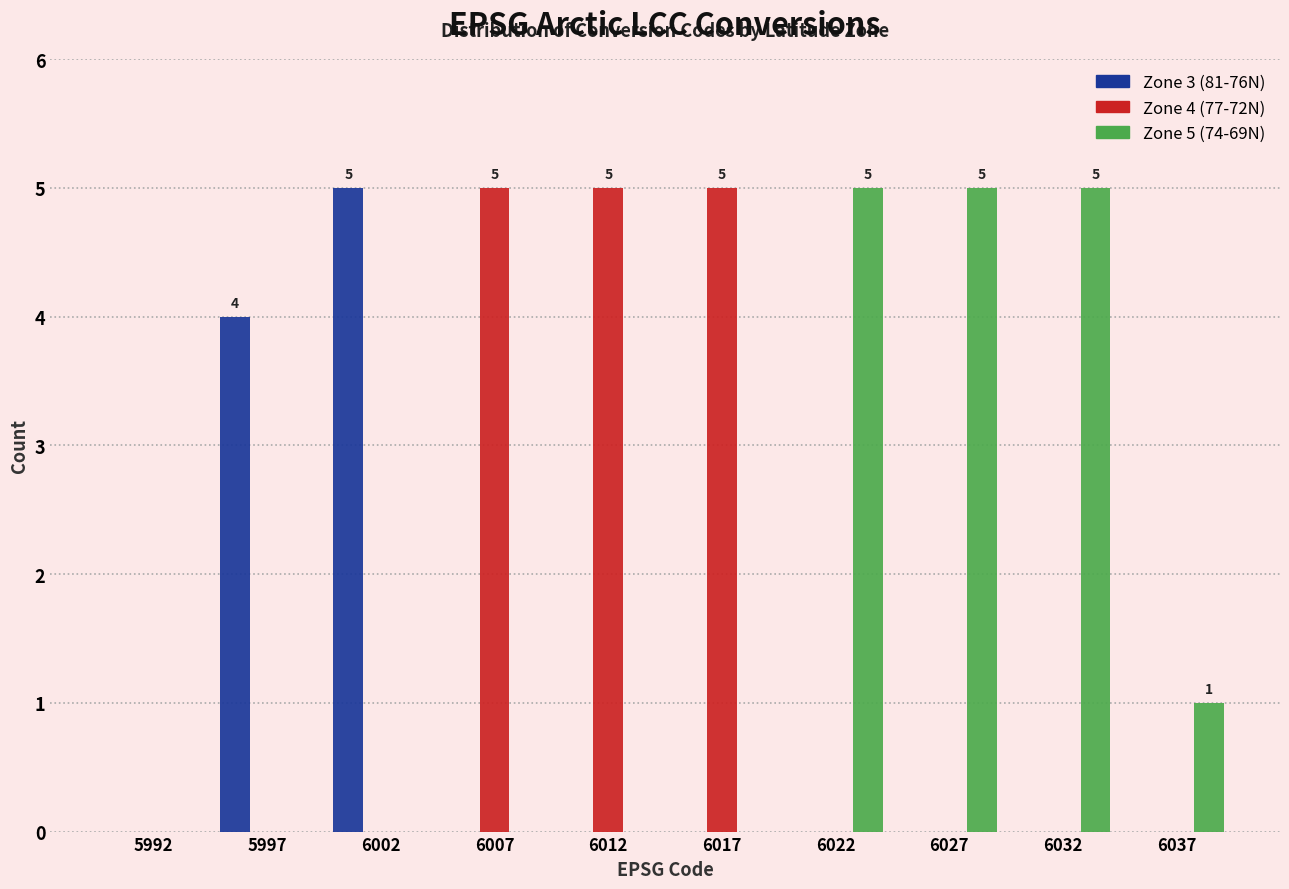

In the Zone 3 (81-76N) series, which range on the x-axis has the tallest bar?

6000 to 6005